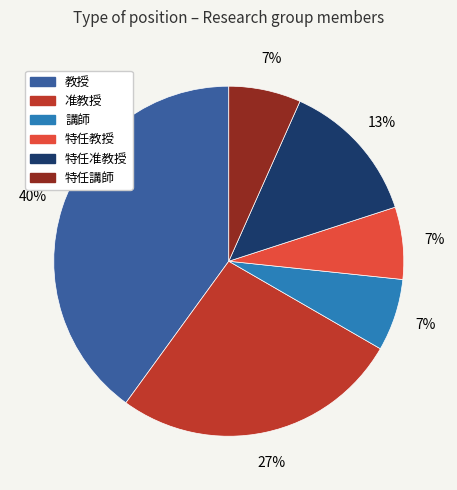

What is the largest slice in the pie chart?

教授